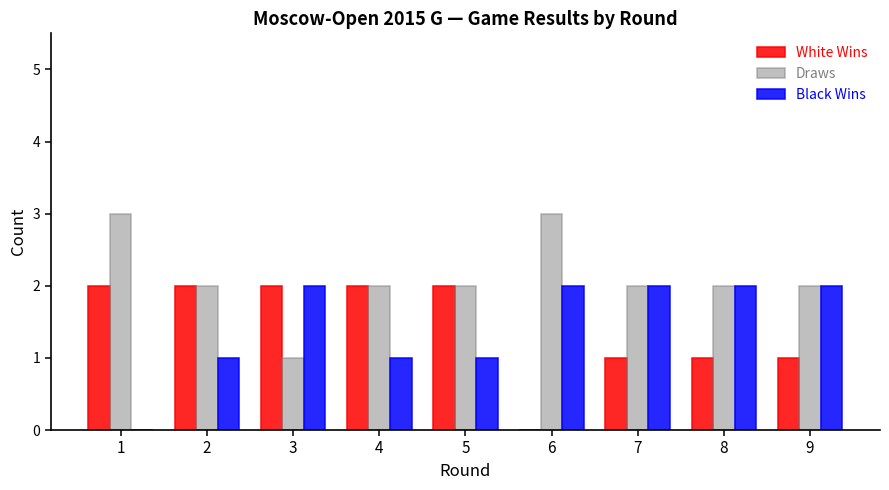

Reading left to right, extract all data points from this chart.

White Wins: 1=2	2=2	3=2	4=2	5=2	6=0	7=1	8=1	9=1
Draws: 1=3	2=2	3=1	4=2	5=2	6=3	7=2	8=2	9=2
Black Wins: 1=0	2=1	3=2	4=1	5=1	6=2	7=2	8=2	9=2